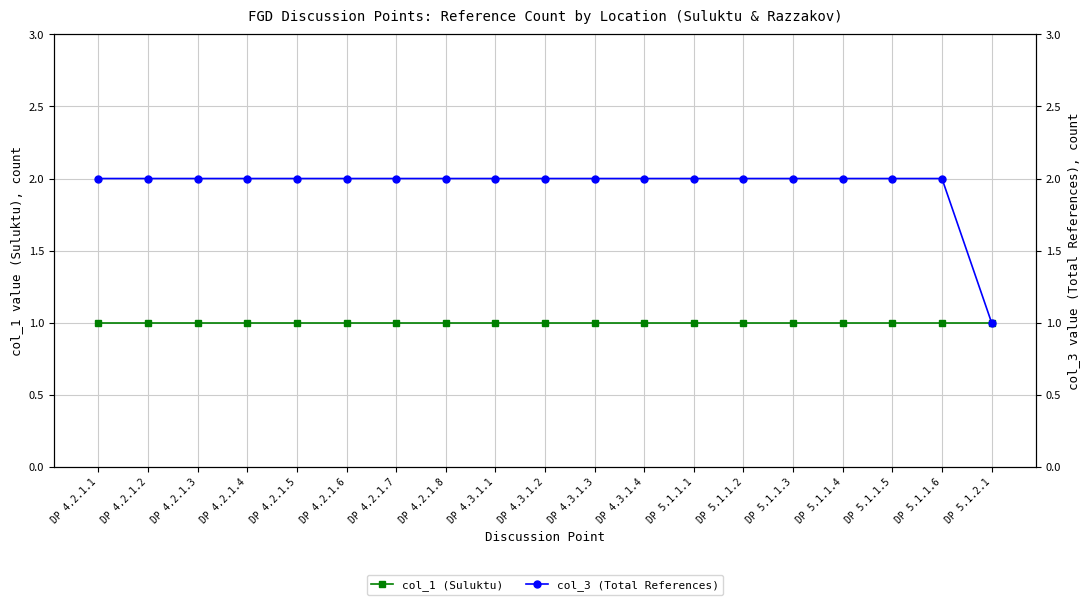

At DP 5.1.1.2, list the series in order from smallest to largest.

col_1 (Suluktu), col_3 (Total References)